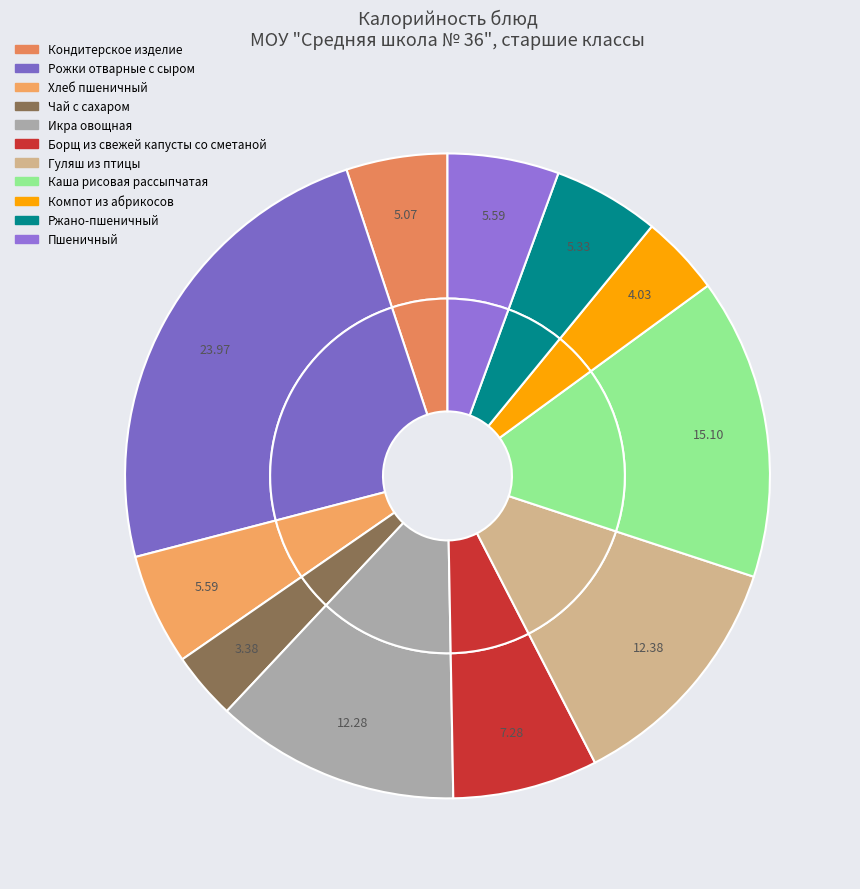

True or false: Каша рисовая рассыпчатая accounts for 25% of the total.

False